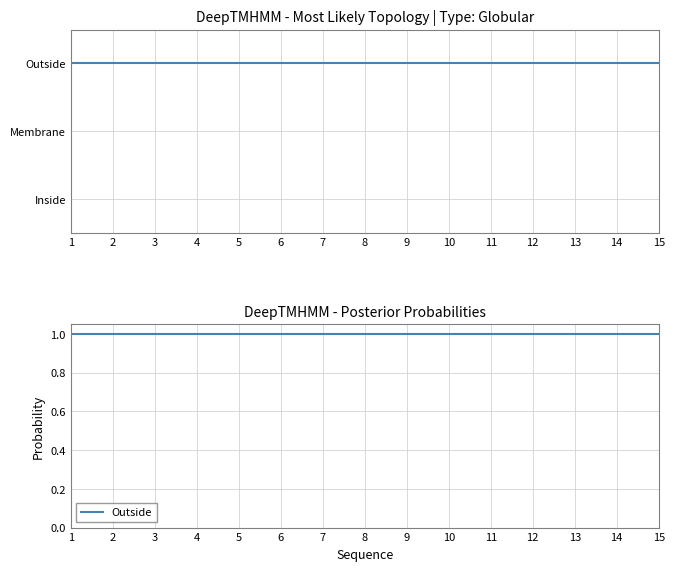

Which series has the widest spread of values?

col_1